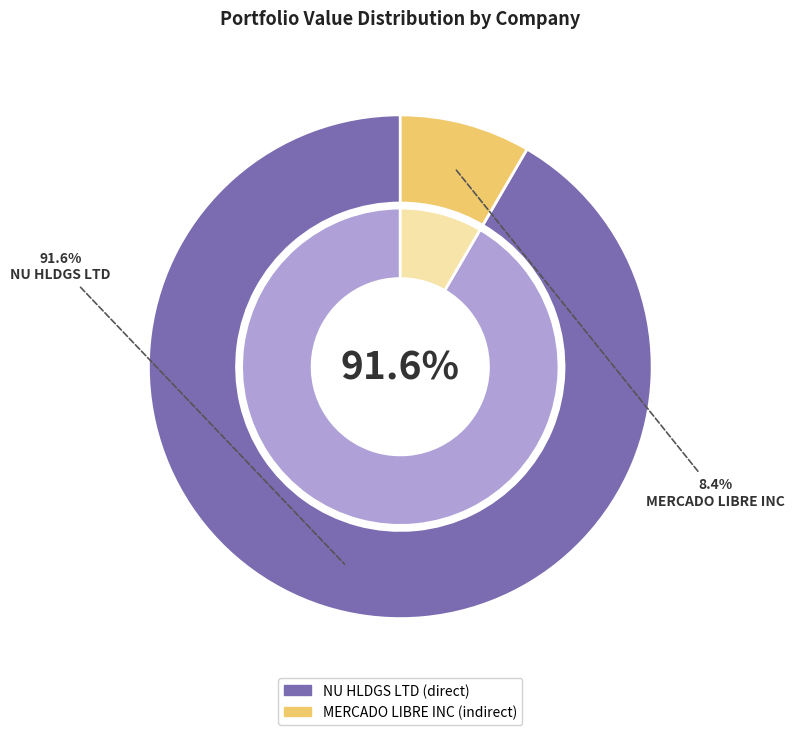

Which slice is the smallest?

MERCADO LIBRE INC